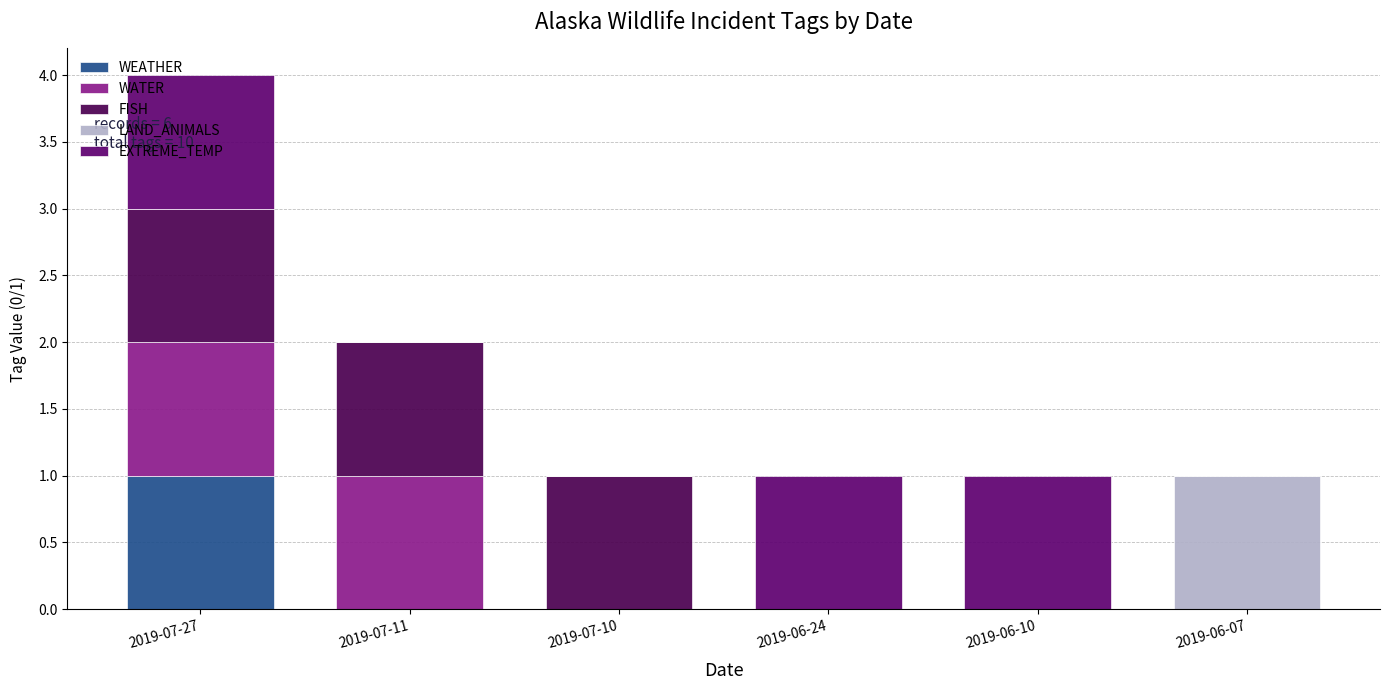

What is the total value across all series at 2019-06-24?

1